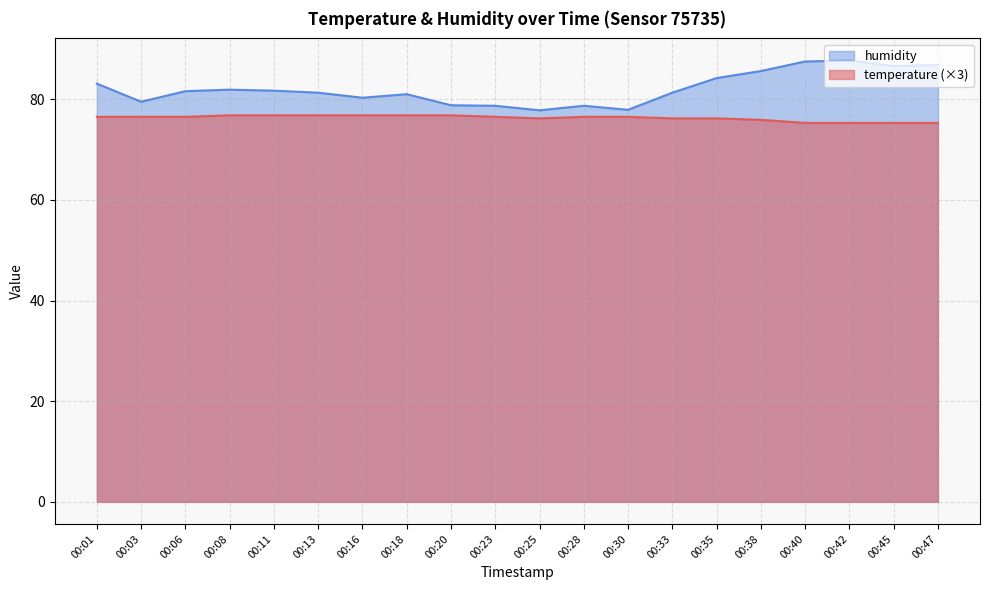

True or false: humidity and temperature cross at least once.

False